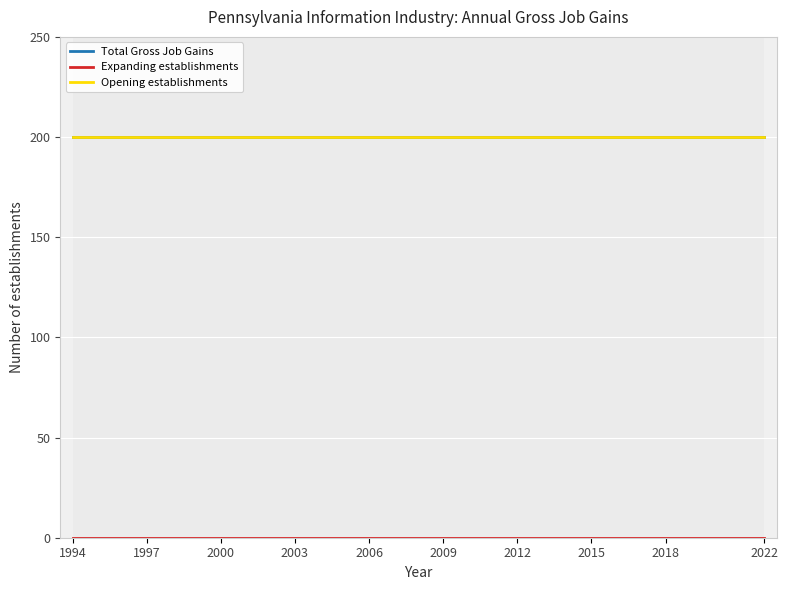

What is the spread (max minus min) of values at 2018?

200